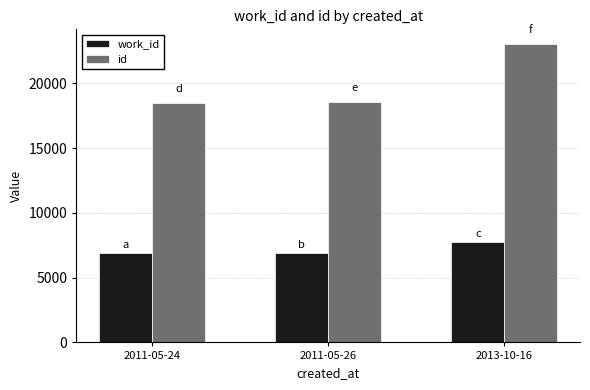

What is the maximum value shown in the chart?

23020